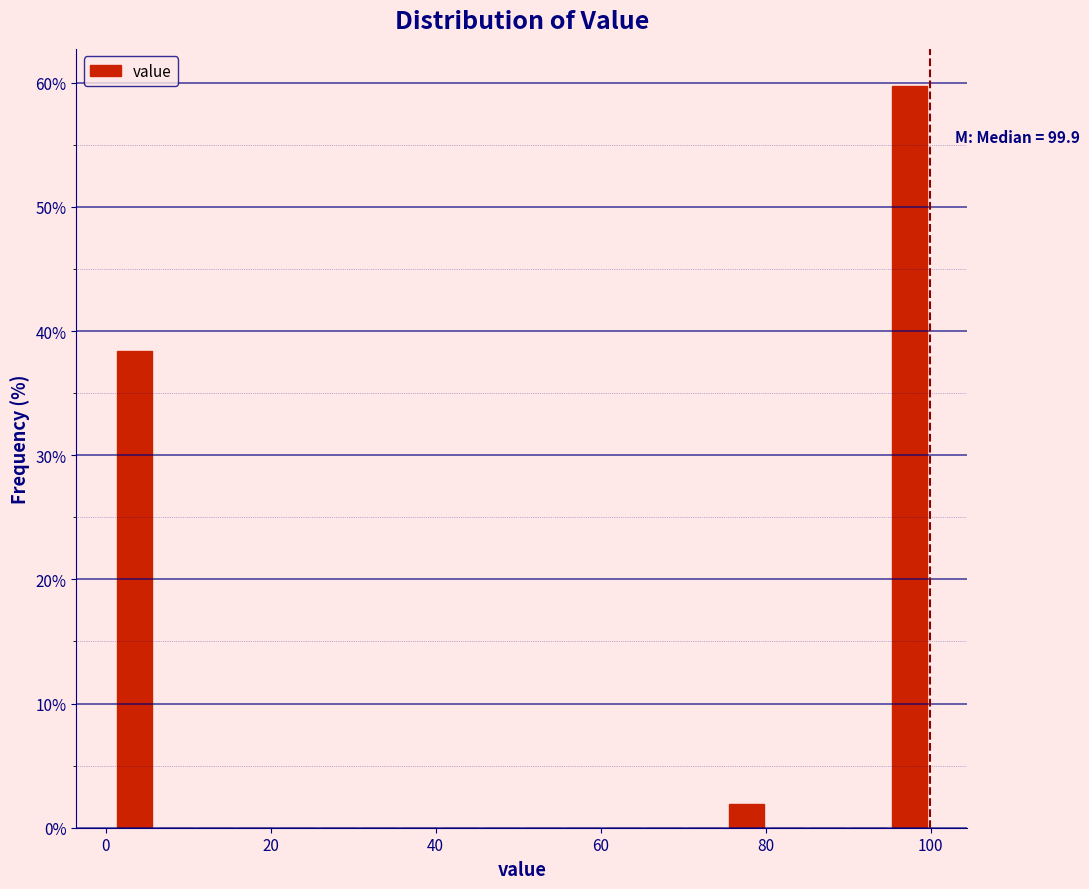

Around what value on the x-axis is the tallest bar? Give the approximate position of its centre, as read against the axis.

98